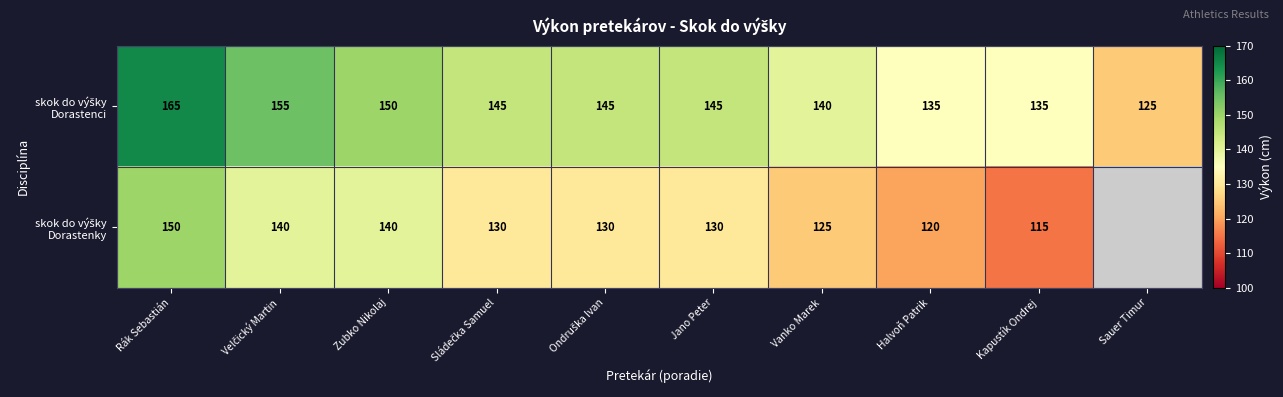

What is the total value across all series at Jano Peter?

275